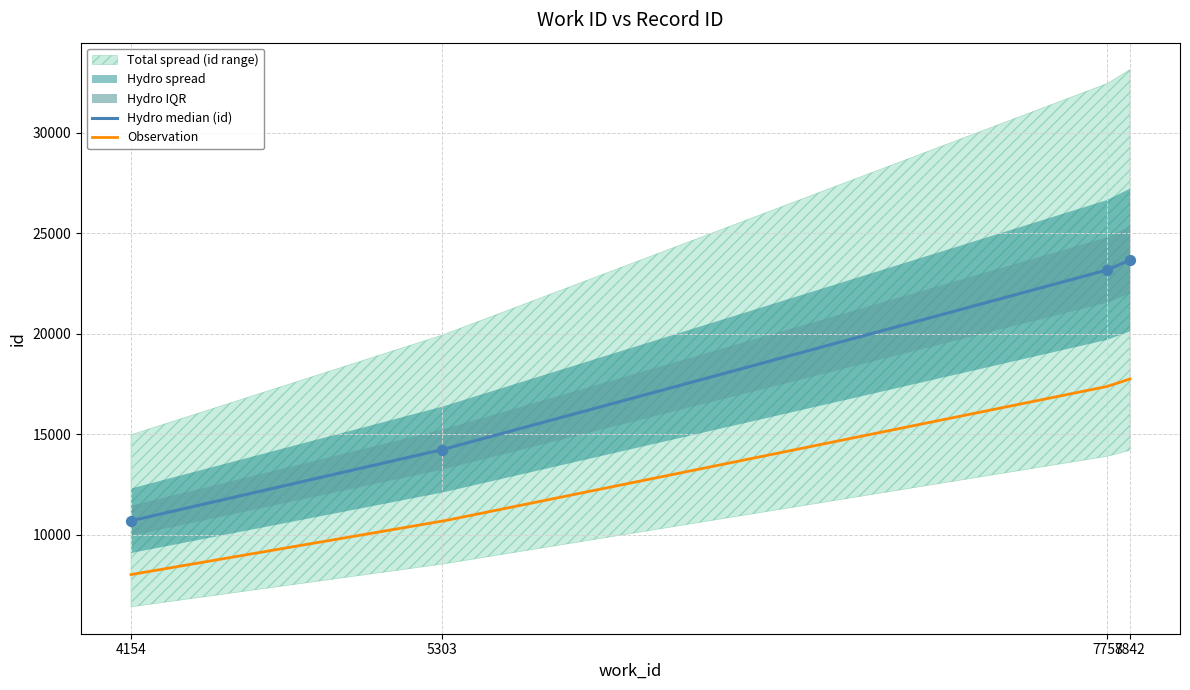

Which has a higher value, 7842 or 7758?

7842